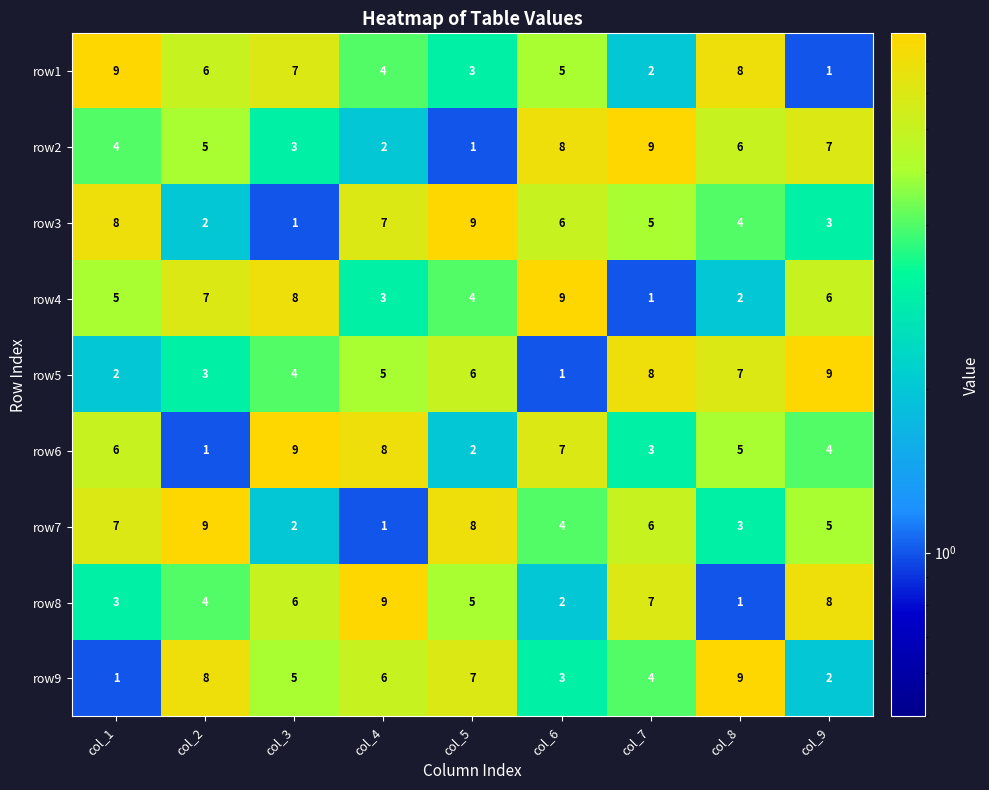

What is the highest value of the row4 series?

9